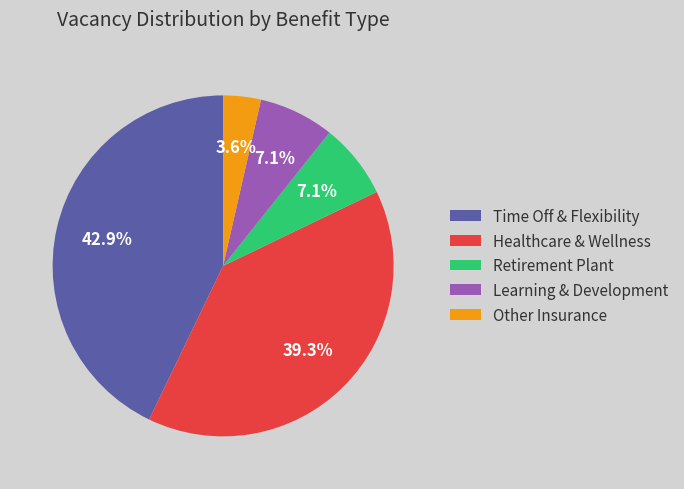

Does Learning & Development account for over 50% of the chart?

No